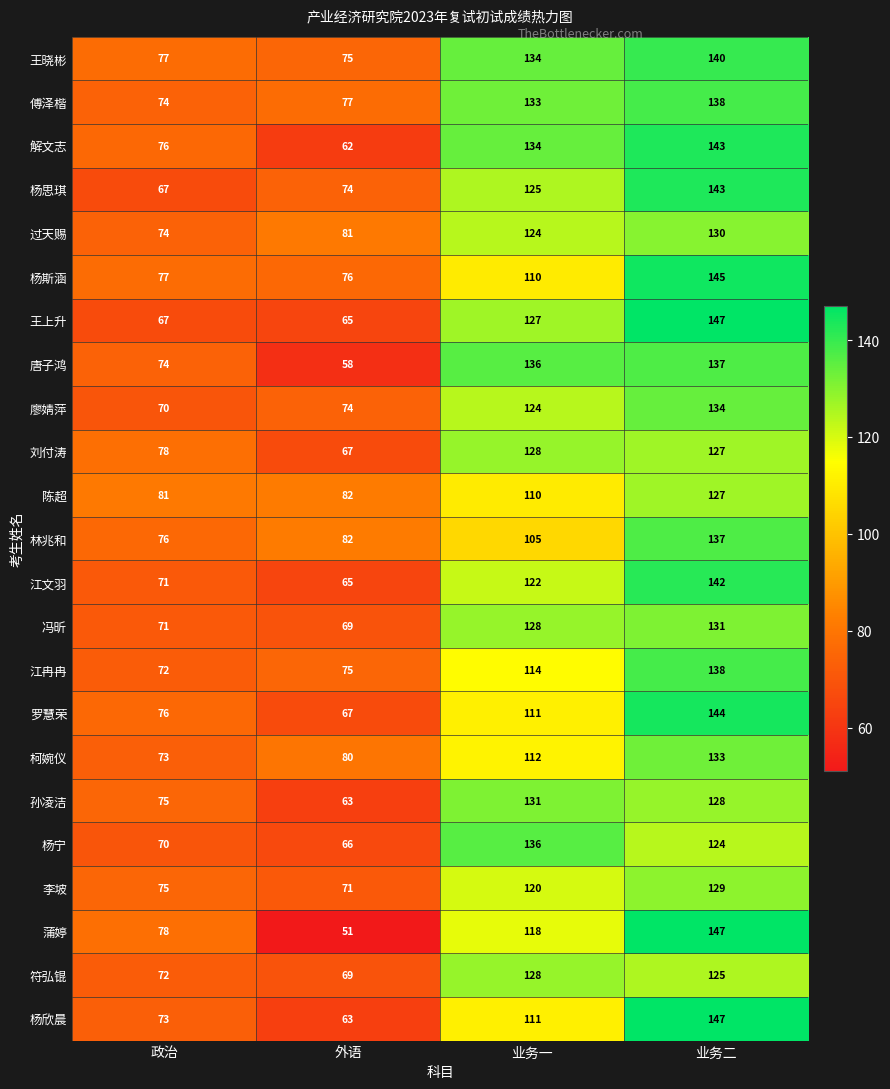

The 符弘锟 series shows 175 at 业务一. True or false?

False